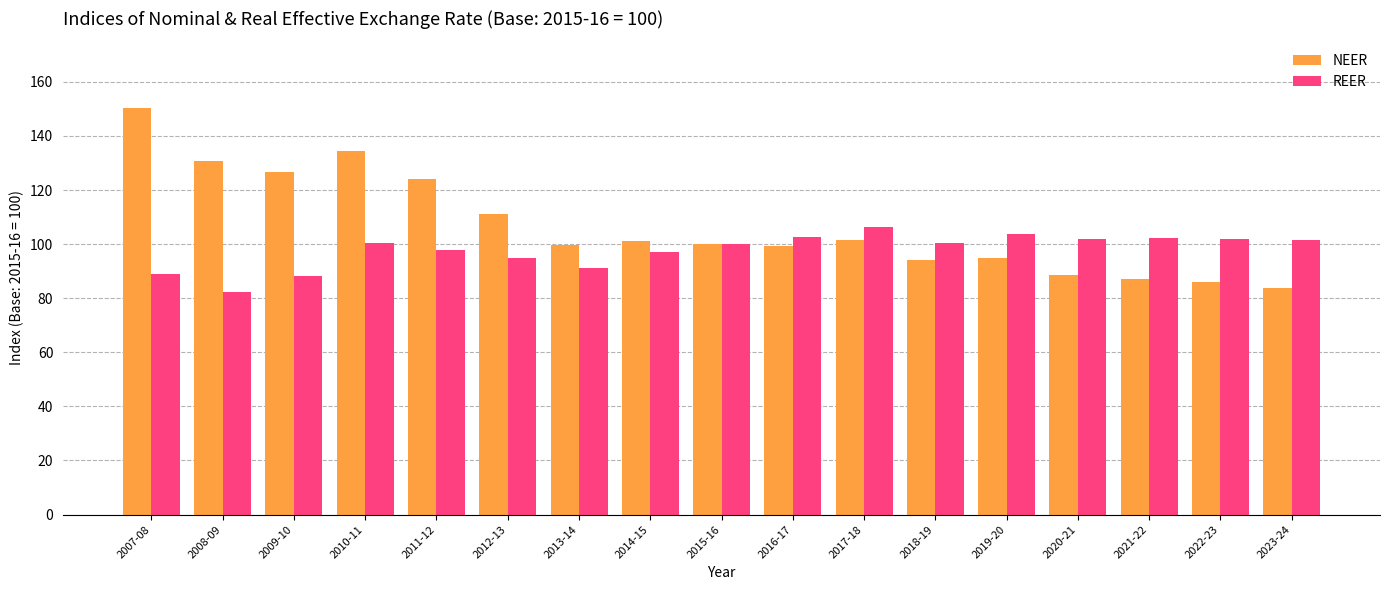

At which category does the chart reach its peak across all series?

2007-08